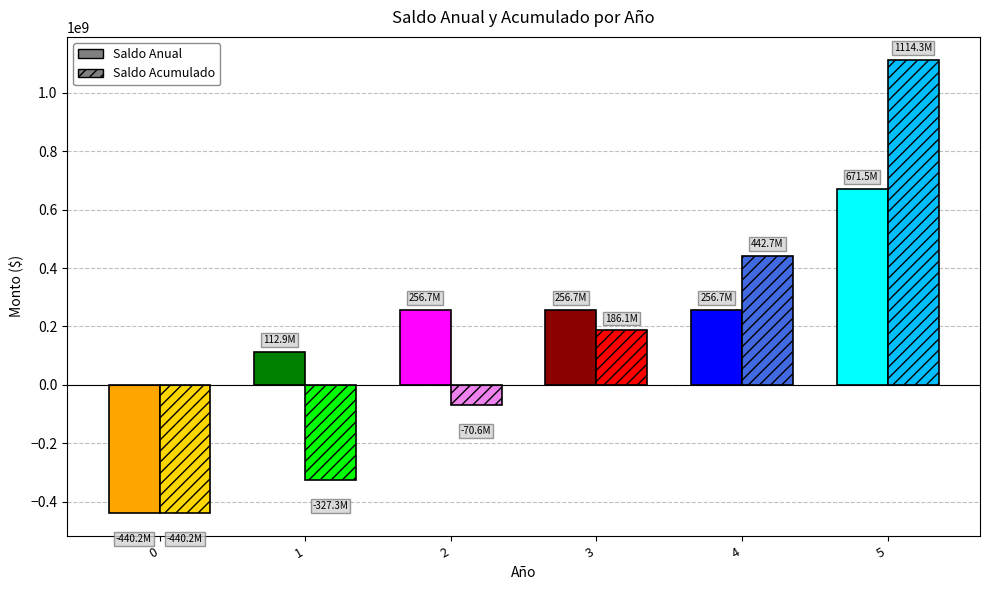

What is the total value across all series at 3?

442730795.7